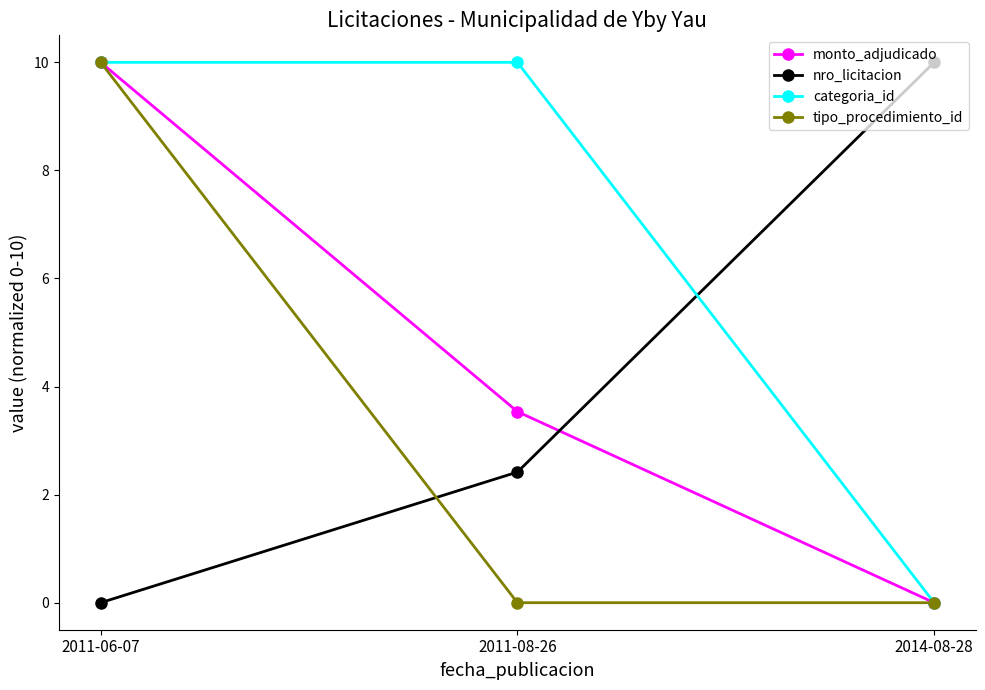

Count the monto_adjudicado values in the range 0 to 10.

3